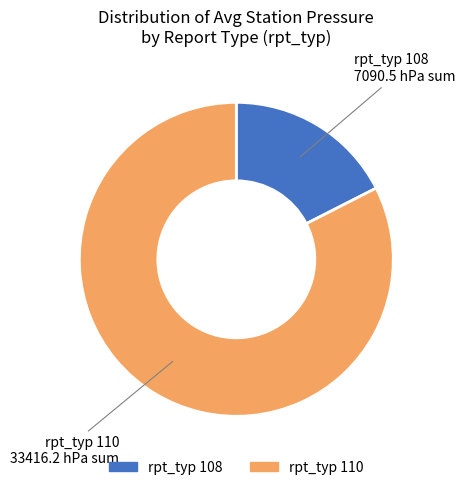

Is there any slice that represents more than half of the pie?

Yes